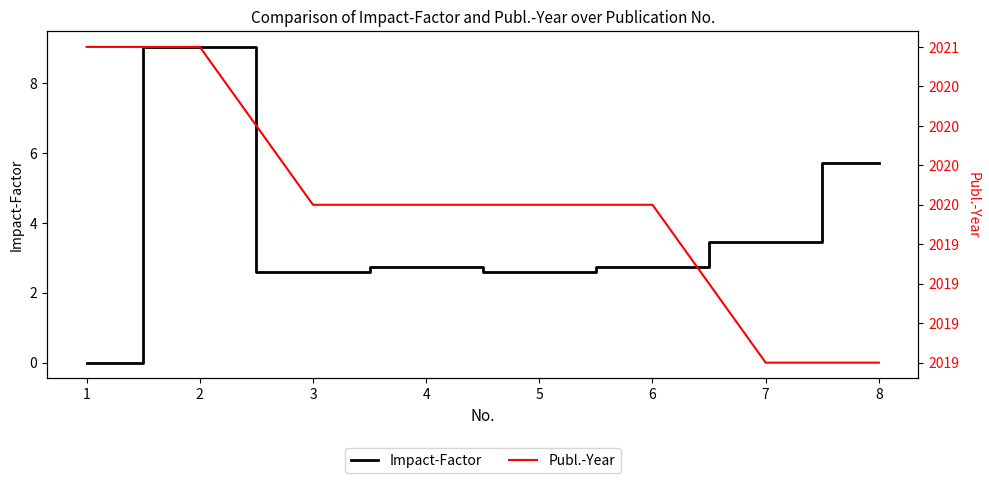

Reading right to left, transcribe all the data shown in this chart.

Impact-Factor: 5.7	3.4	2.7	2.6	2.7	2.6	9.0	0.0
Publ.-Year: 2019.0	2019.0	2020.0	2020.0	2020.0	2020.0	2021.0	2021.0